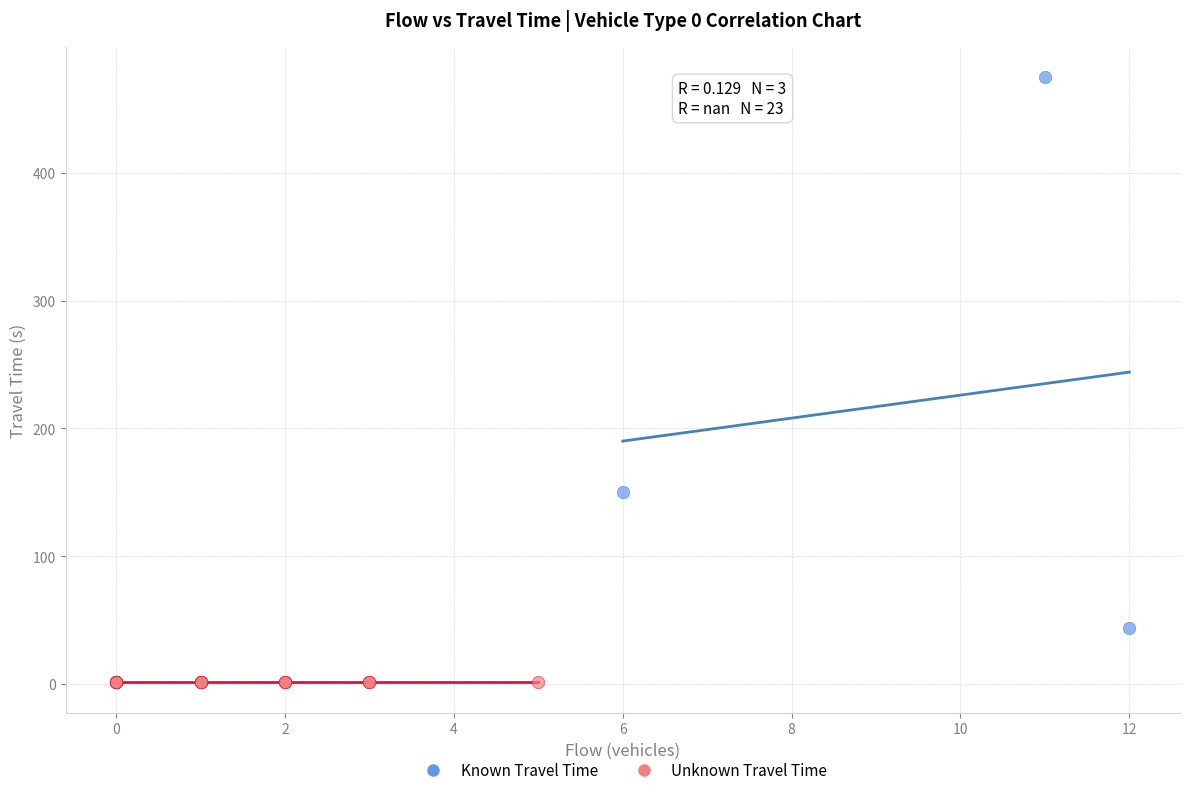

Which series reaches the minimum Y coordinate?

Unknown Travel Time